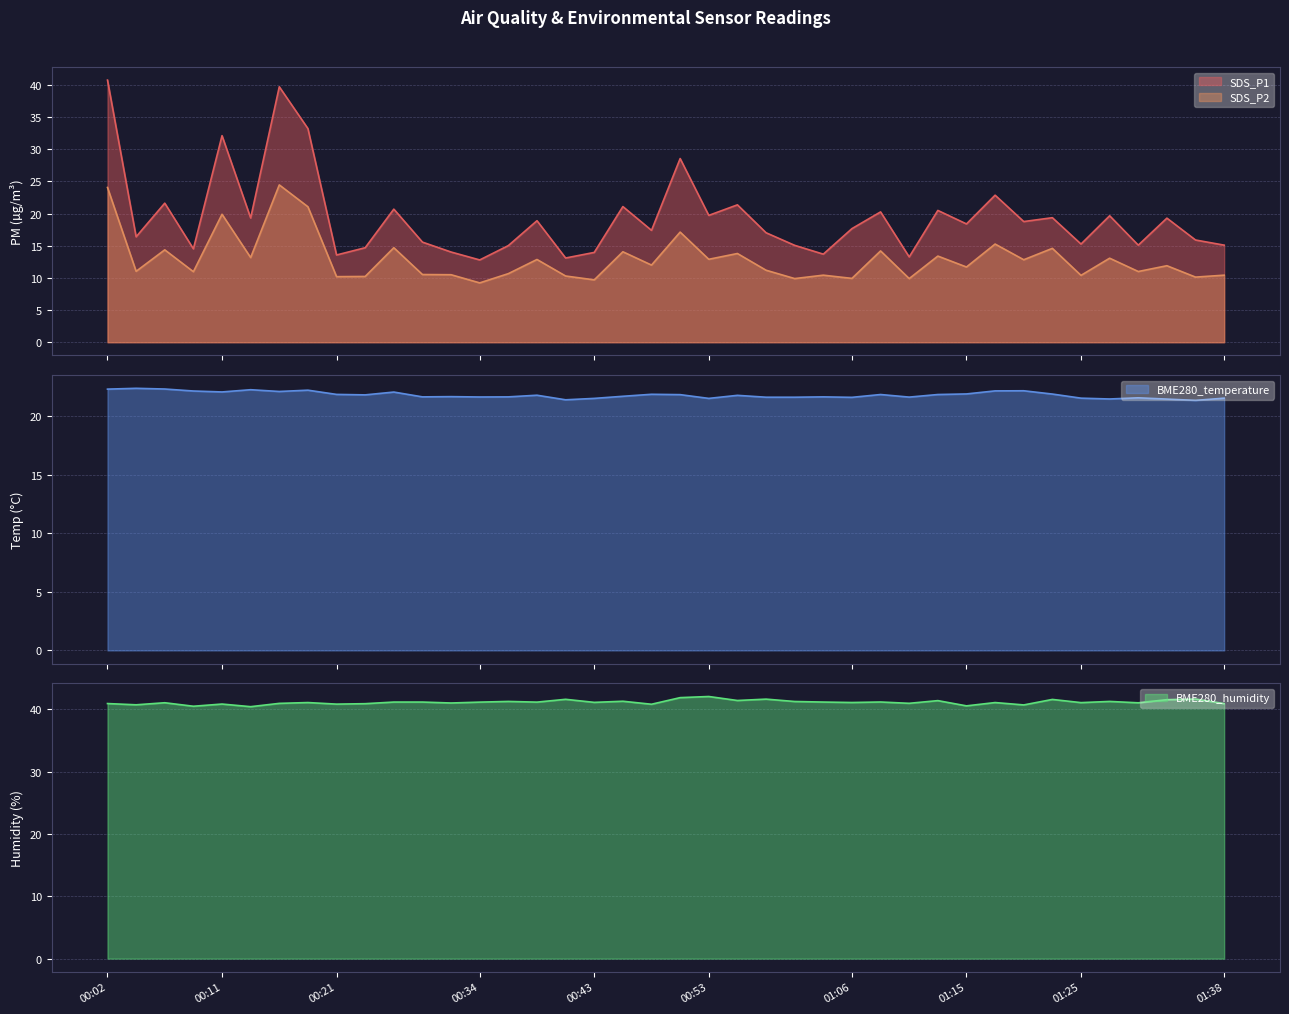

Which series changed the most between 00:04 and 01:23?

SDS_P2